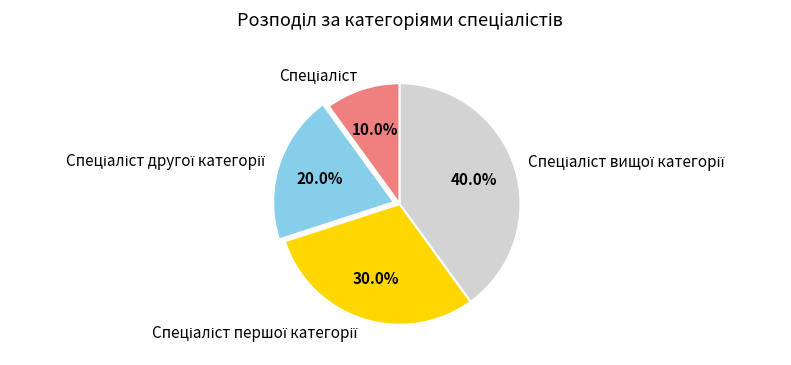

To the nearest percent, what is the average slice percentage?

25%